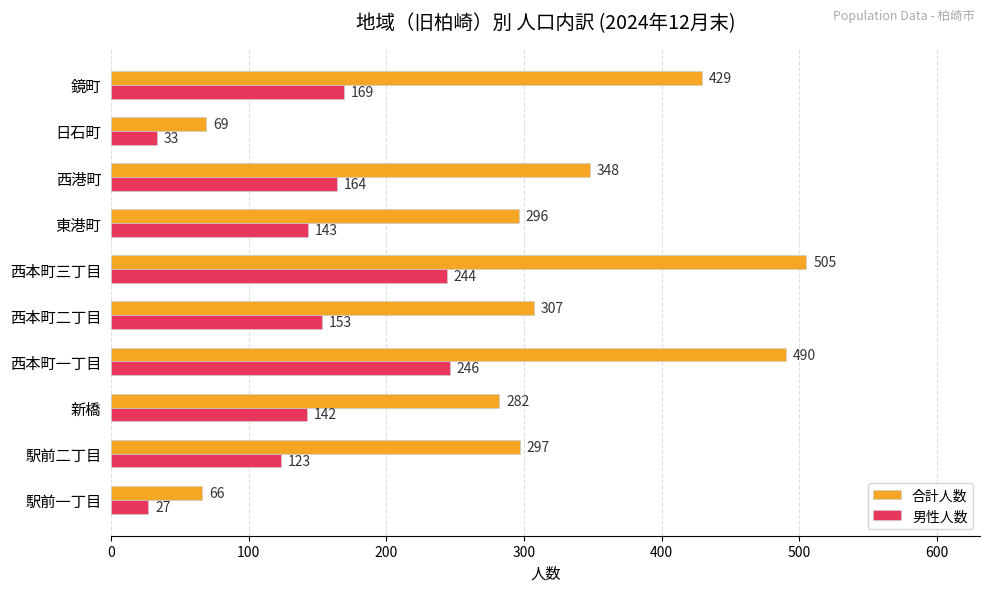

What is the sum of all 男性人数 values?

1444